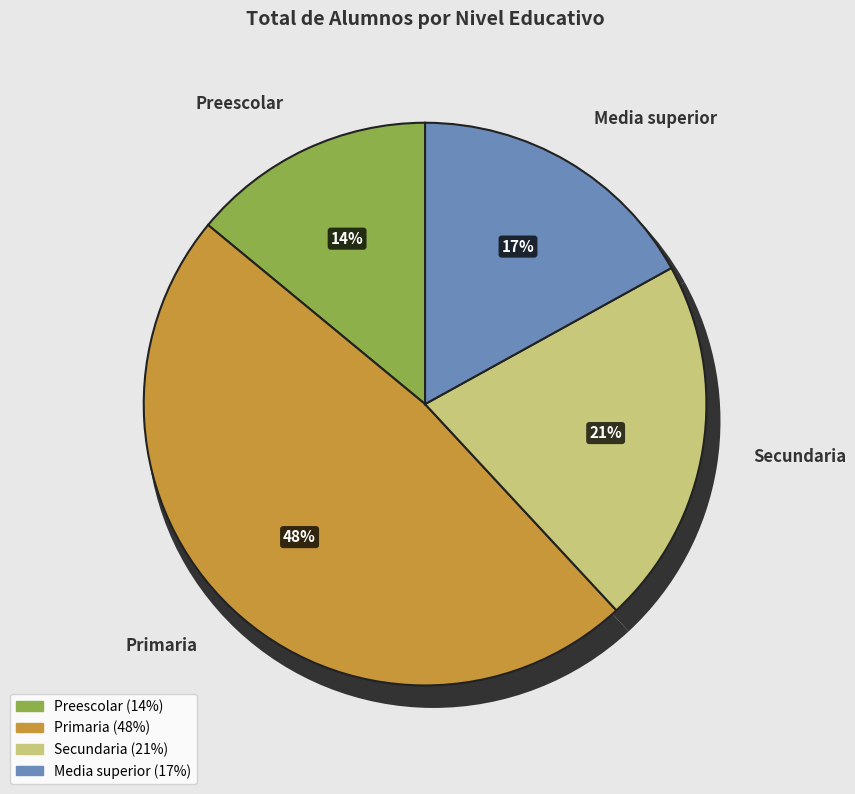

Combined, what portion of the pie is Media superior and Preescolar?

31.0%